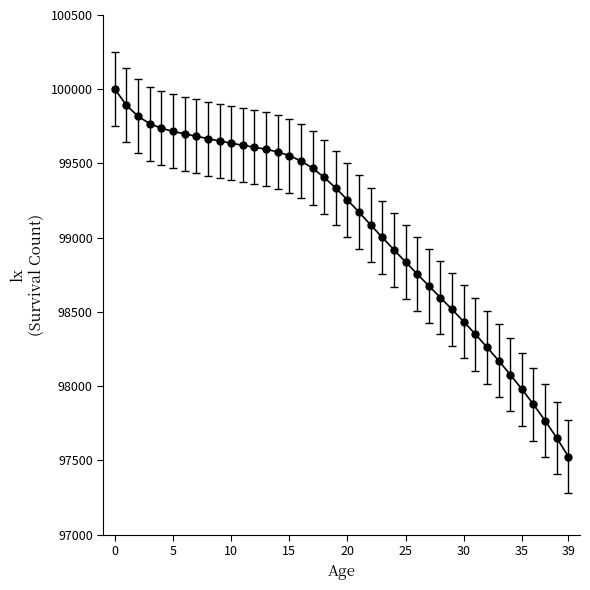

How many series are shown in this chart?

1